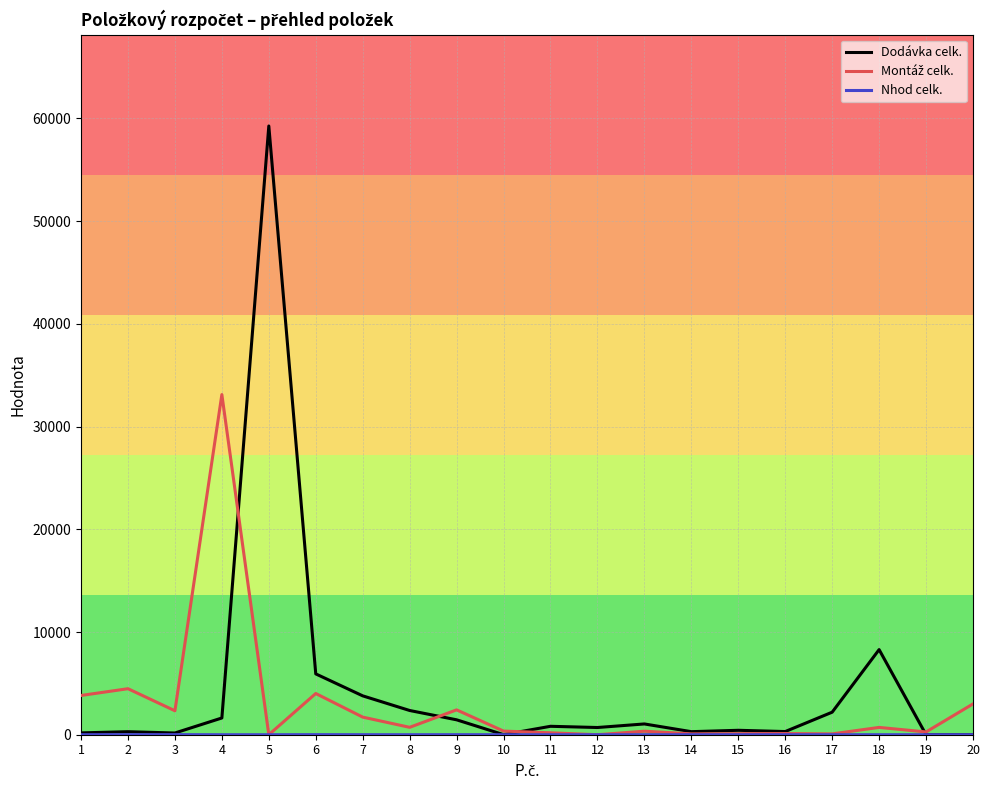

Which series has the widest spread of values?

Dodávka celk.